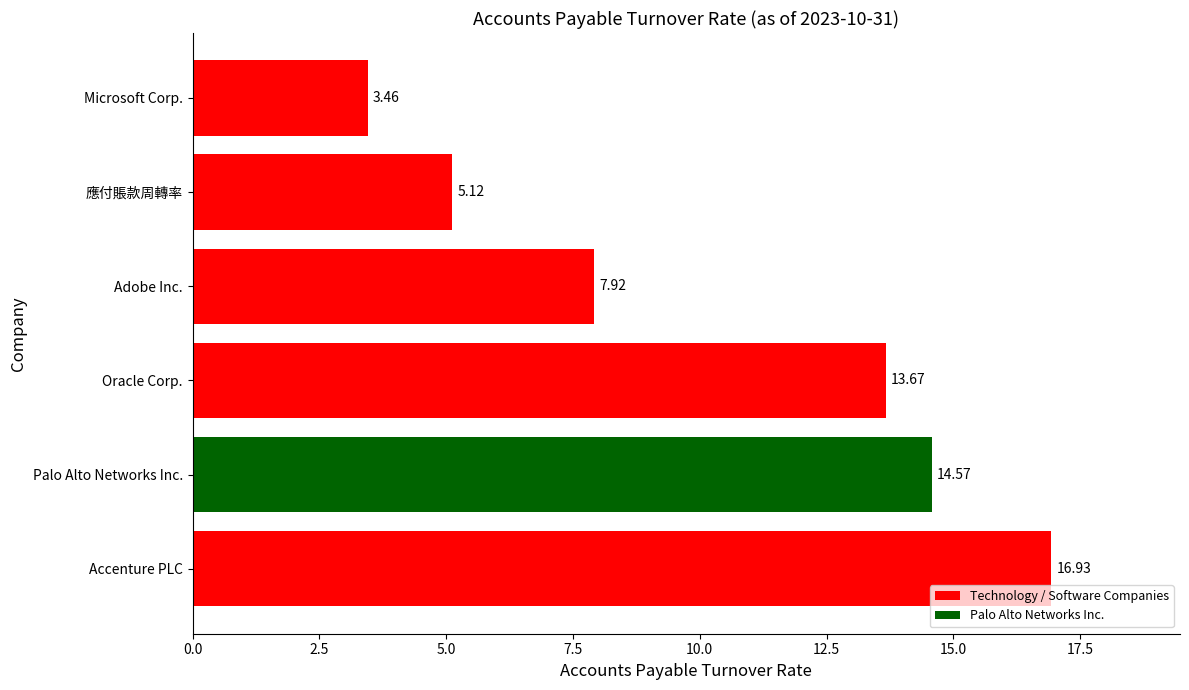

Which label corresponds to the smallest value in the chart?

Microsoft Corp.